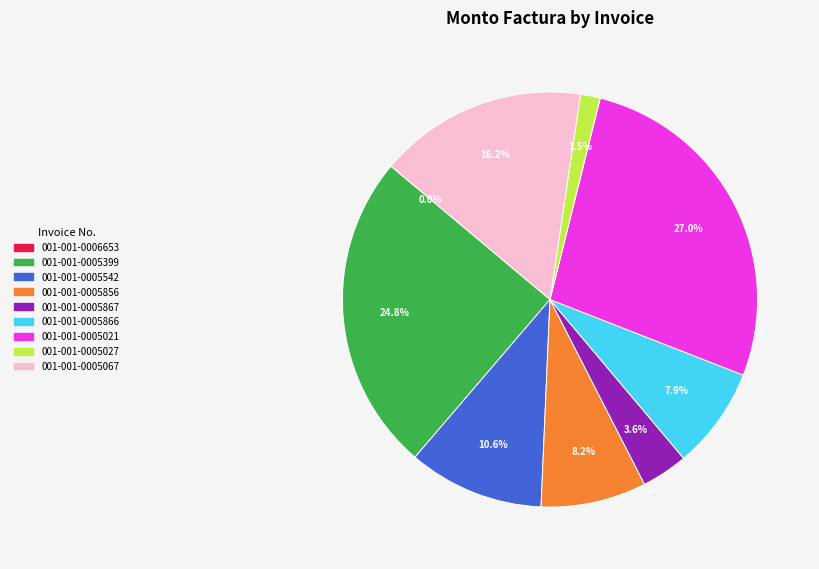

Combined, do 001-001-0005021 and 001-001-0005399 account for over 50%?

Yes